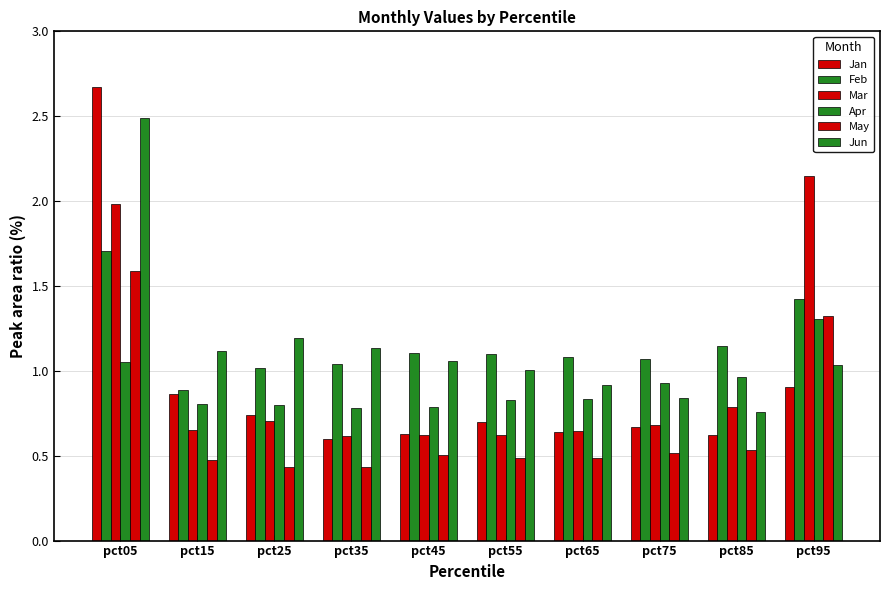

How many bars are there in total?

60